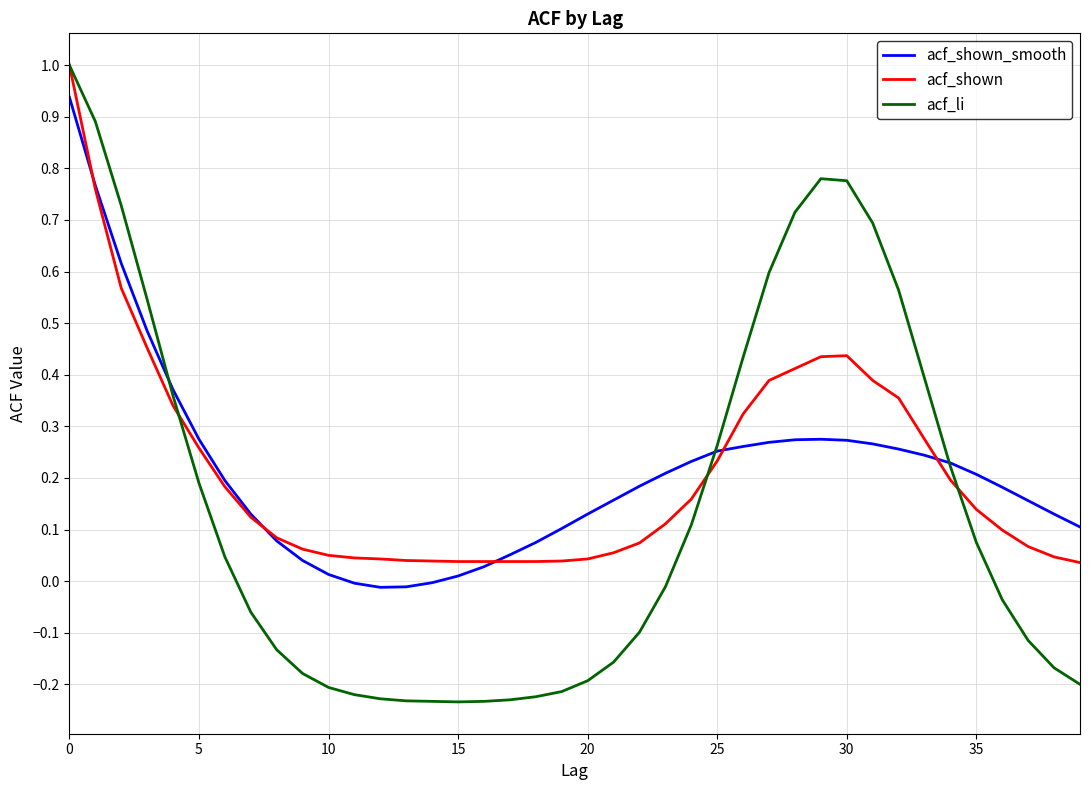

Which series has the widest spread of values?

acf_li